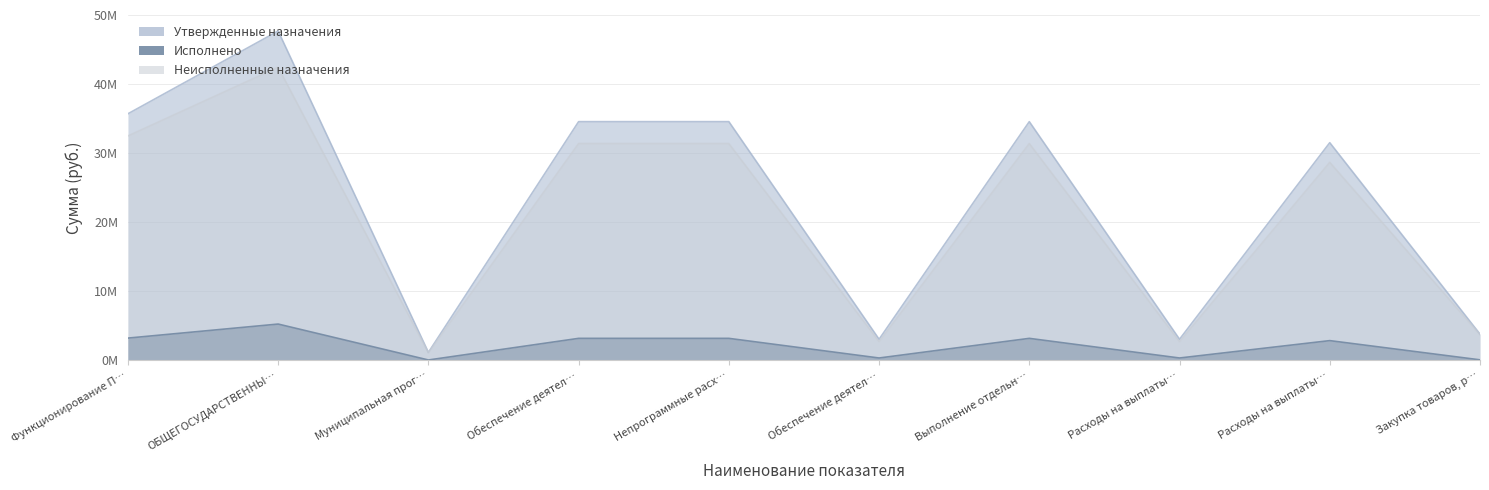

What is the value of the Неисполненные назначения point at the 4th from the left?

31.4